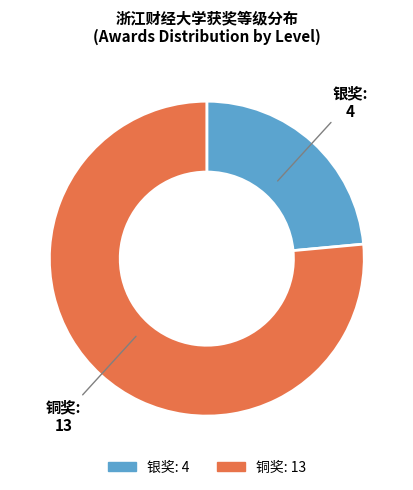

Is 银奖 the majority of the pie?

No